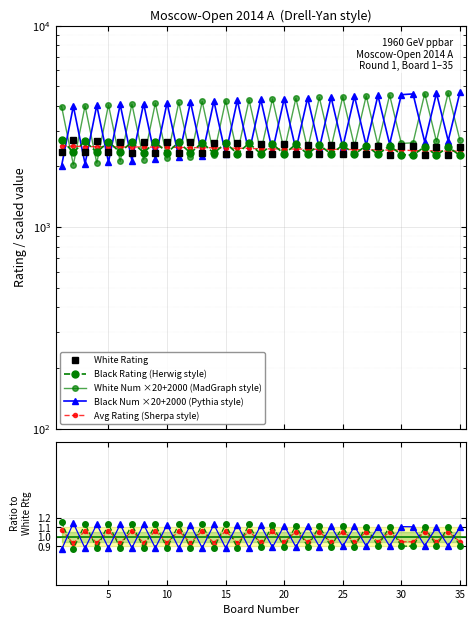

What is the smallest value displayed?

2020